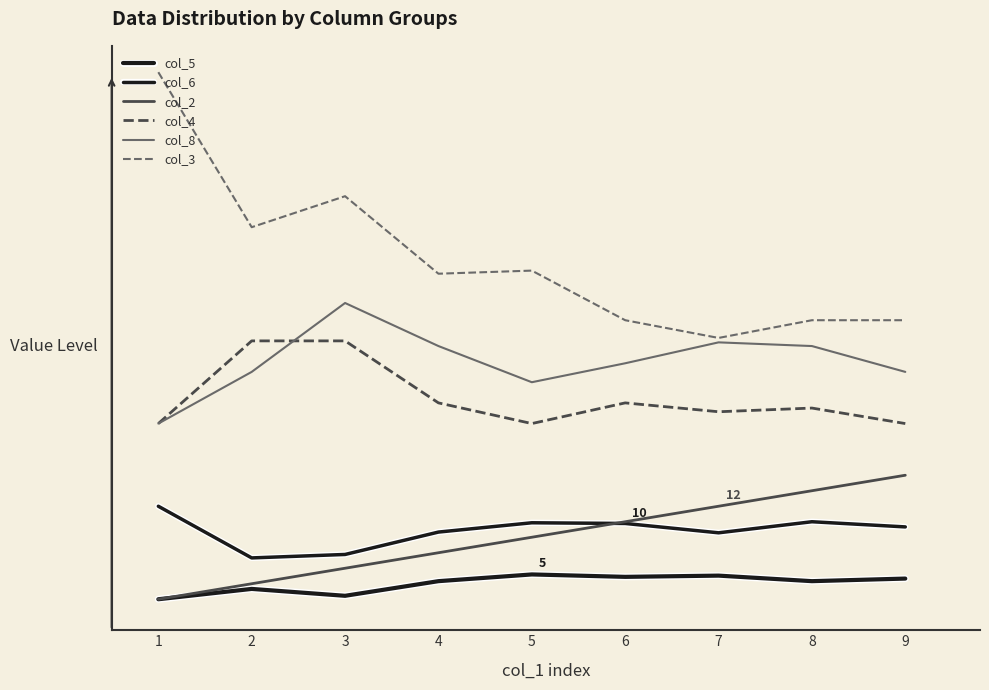

Does the chart display data point markers on the line(s)?

No